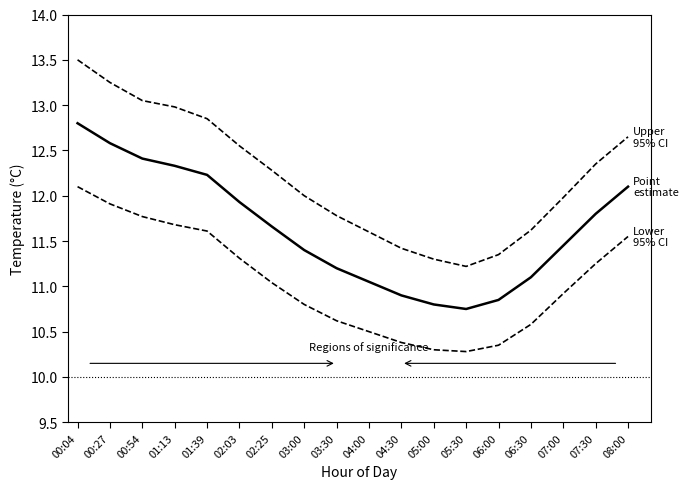

What is the greatest value displayed?

13.5